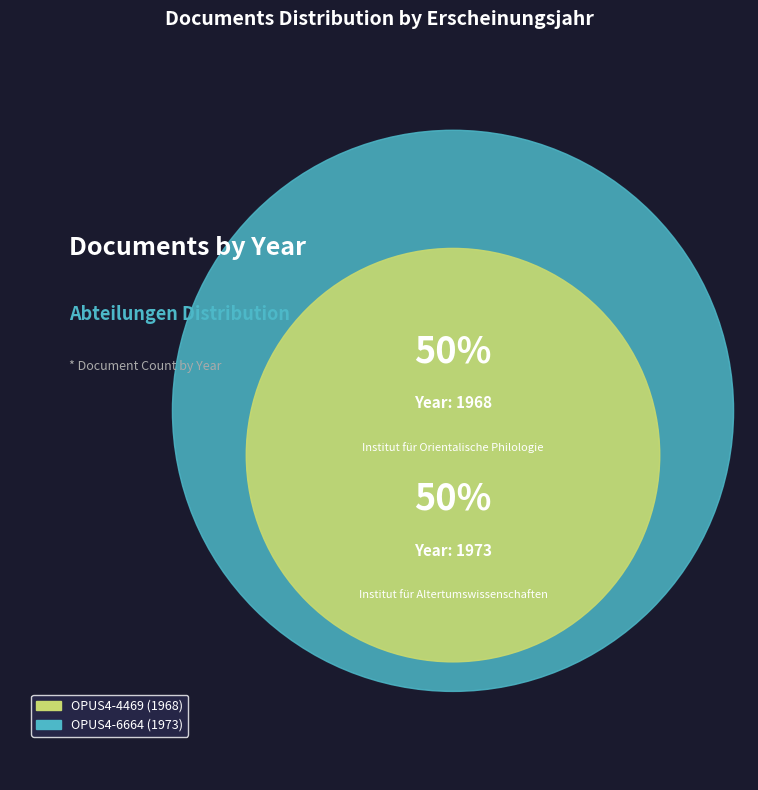

What is the largest slice in the pie chart?

OPUS4-6664